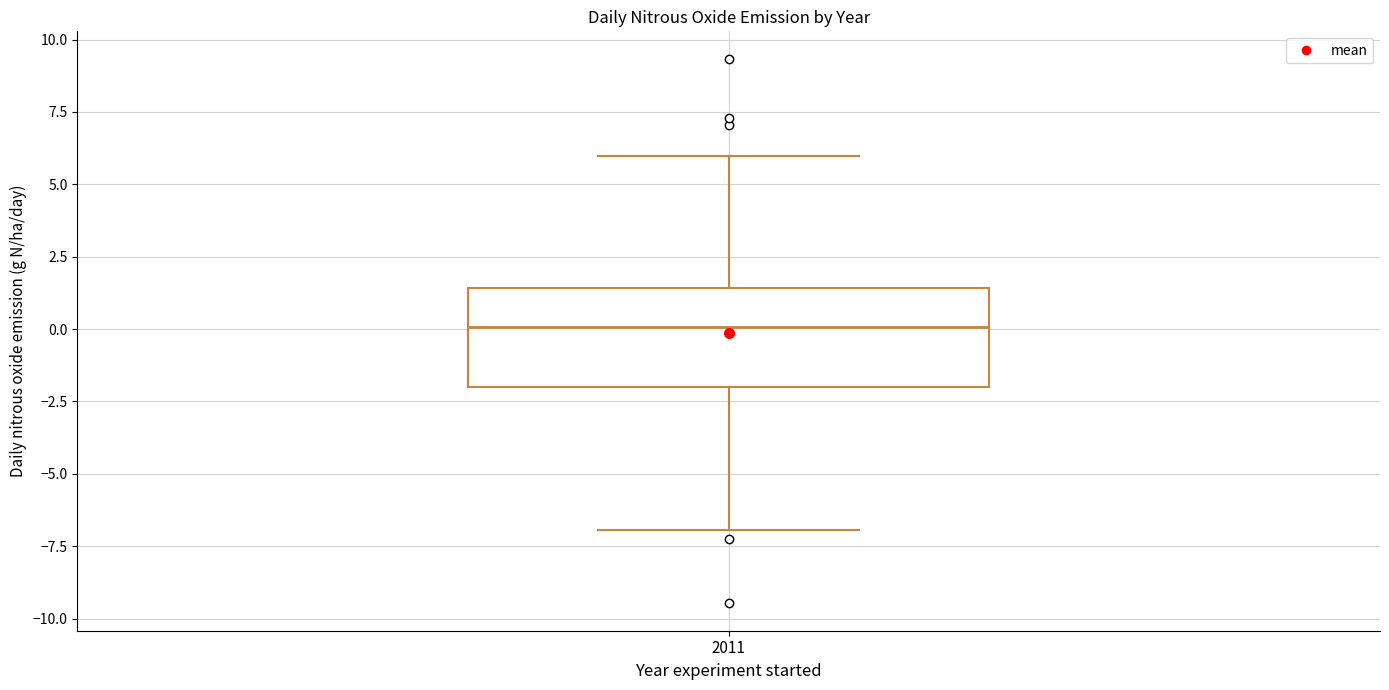

Transcribe this box plot: give where the median line is, the range the box spans, and where the two whiskers end, as read against the y-axis. The values are not printed on the chart, so give them approximately, as read against the axis.

median 0.0, box -2.0 to 1.5, whiskers -7.0 to 6.0